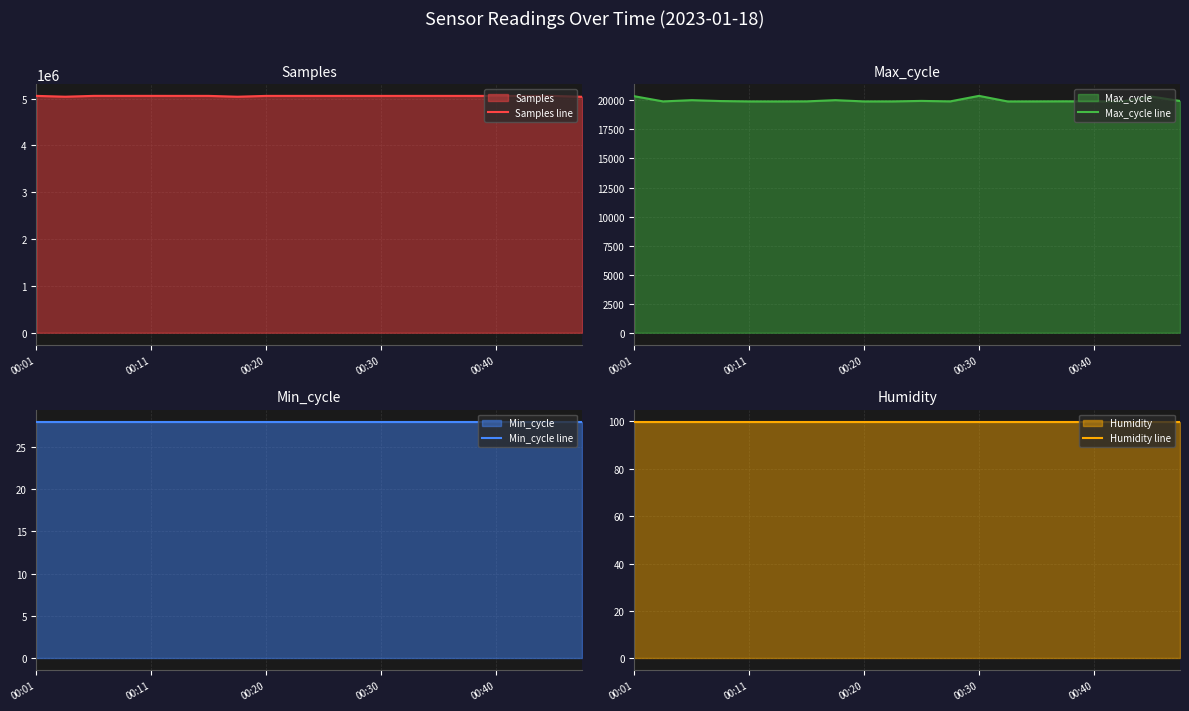

Between 00:01 and 11, which series saw the biggest shift?

Samples line